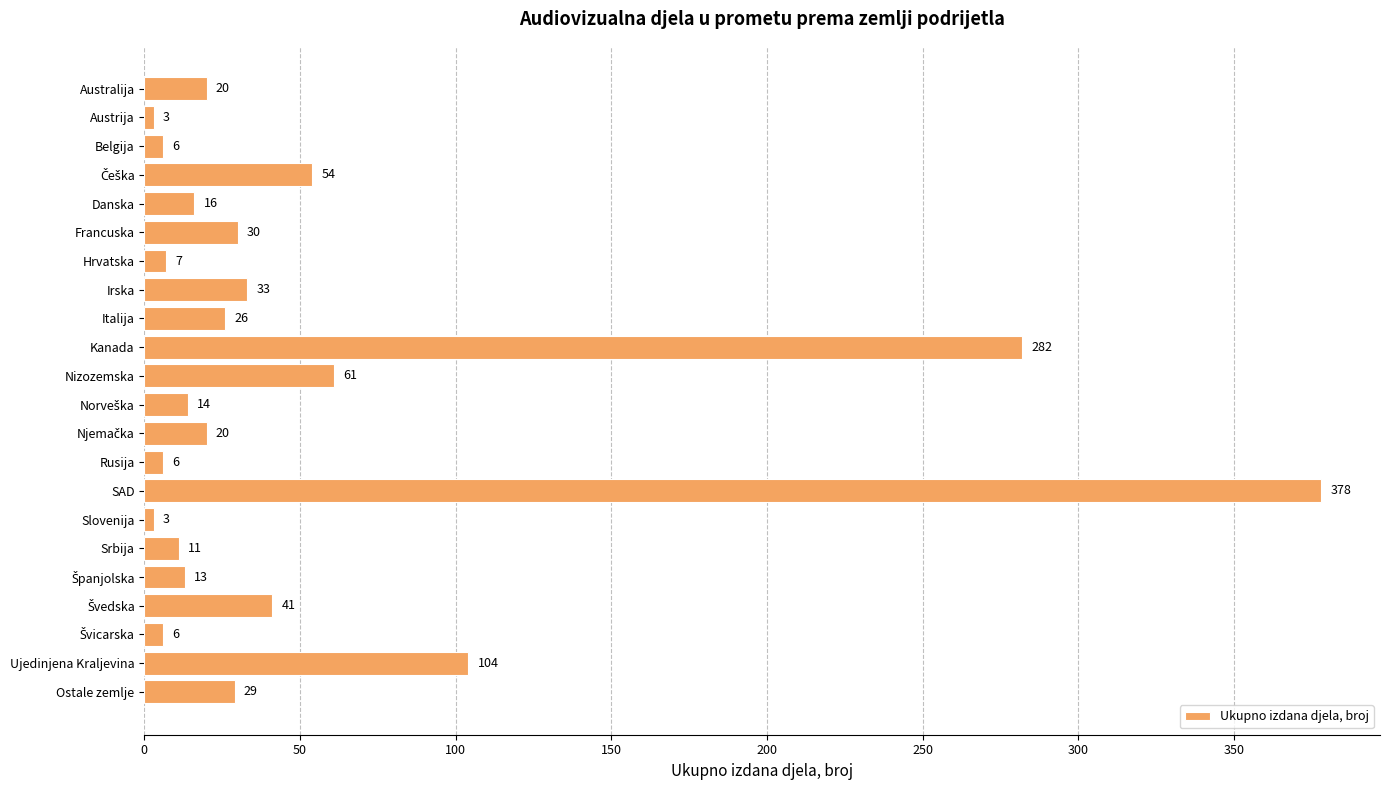

What is the smallest value displayed?

3